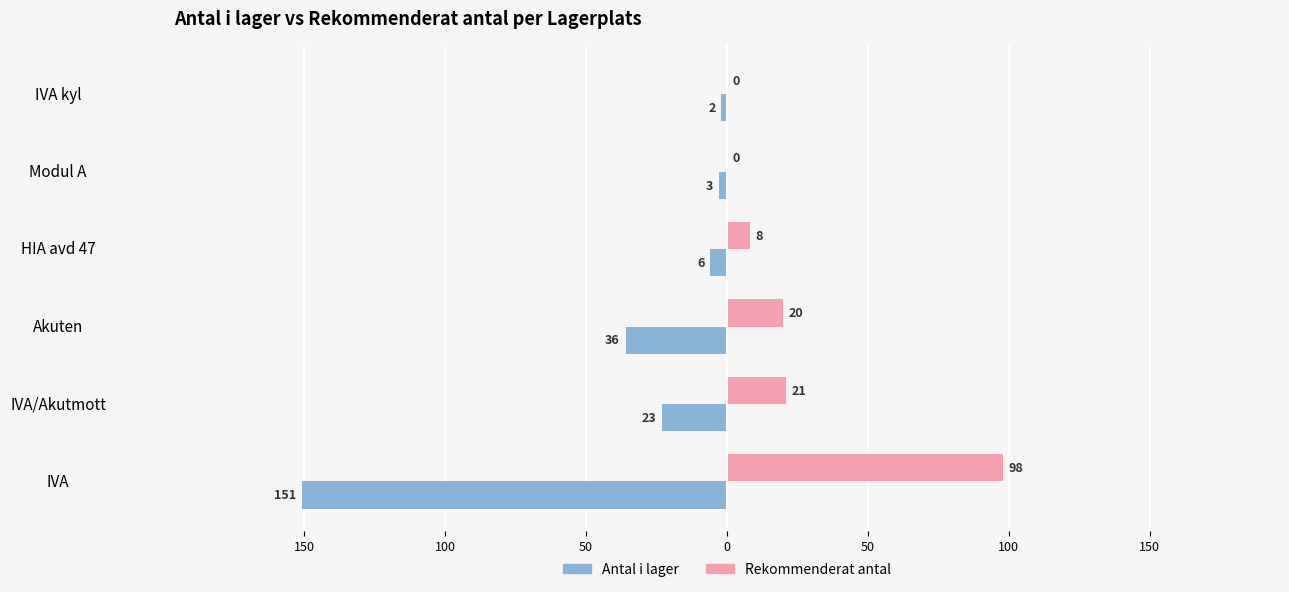

What is the difference between the maximum and minimum values in the Rekommenderat antal series?

98